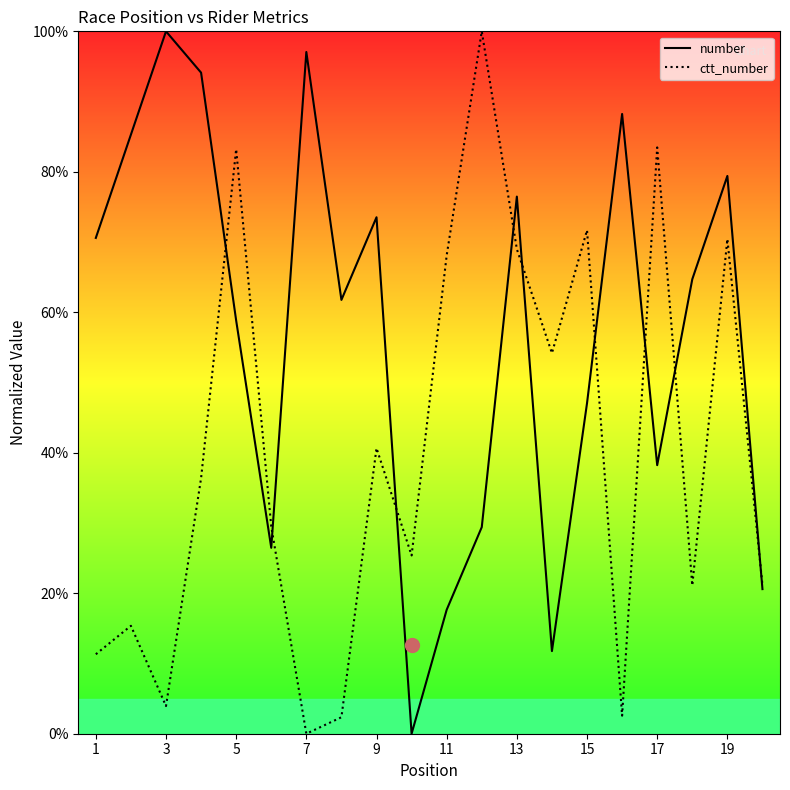

True or false: ctt_number has a value of 66.2 at 7.

False